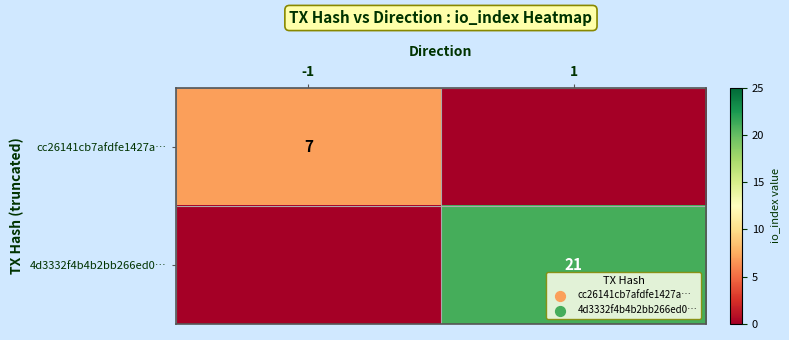

How many distinct data groups are displayed?

2